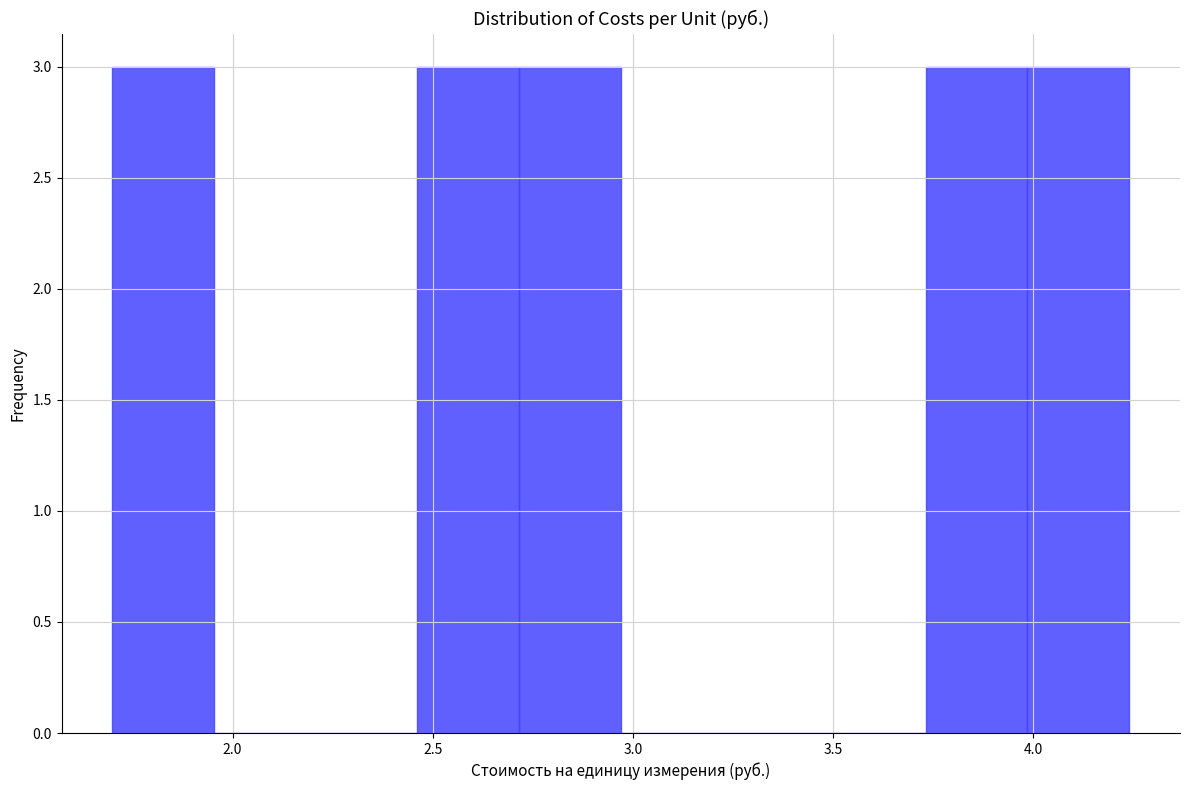

How tall is the bar that spans 3.75 to 4.00 on the x-axis? Neither the bar edges nor the heights are printed on the chart, so give them approximately, as read against the axes.

3